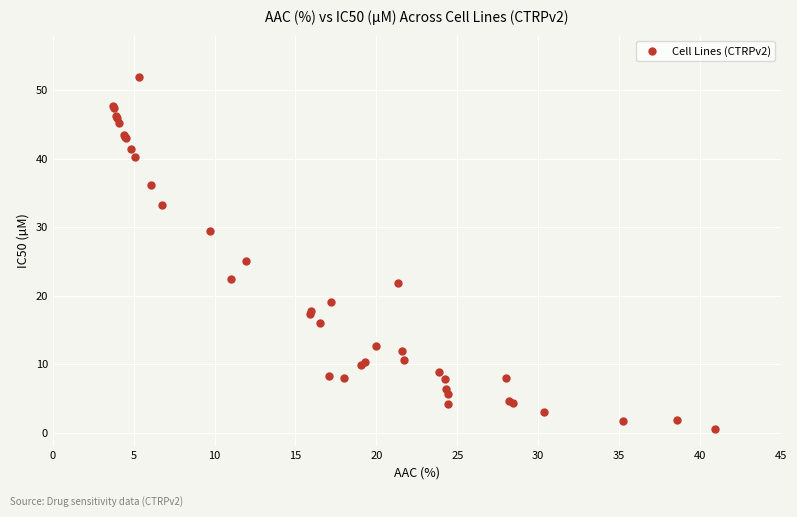

What Y value in the scatter plot is closest to 26?

25.1